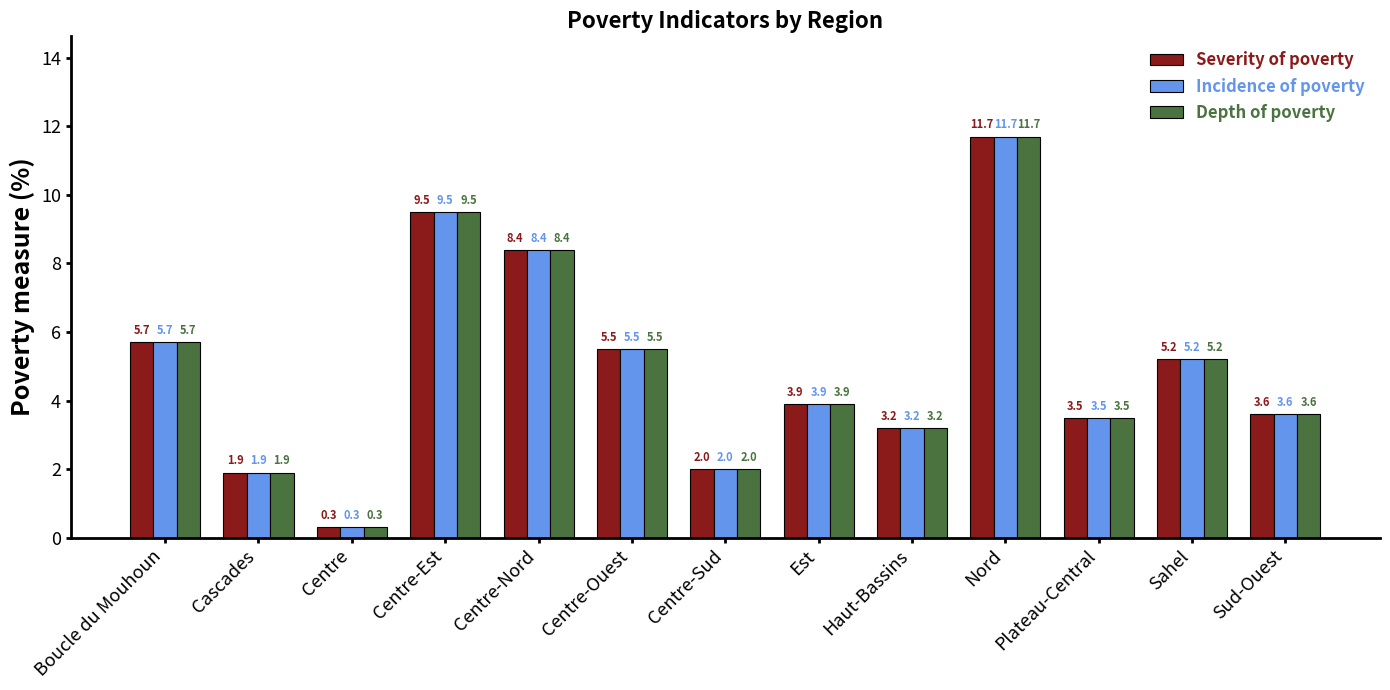

List the labels in order of Severity of poverty value, smallest first.

Centre, Cascades, Centre-Sud, Haut-Bassins, Plateau-Central, Sud-Ouest, Est, Sahel, Centre-Ouest, Boucle du Mouhoun, Centre-Nord, Centre-Est, Nord